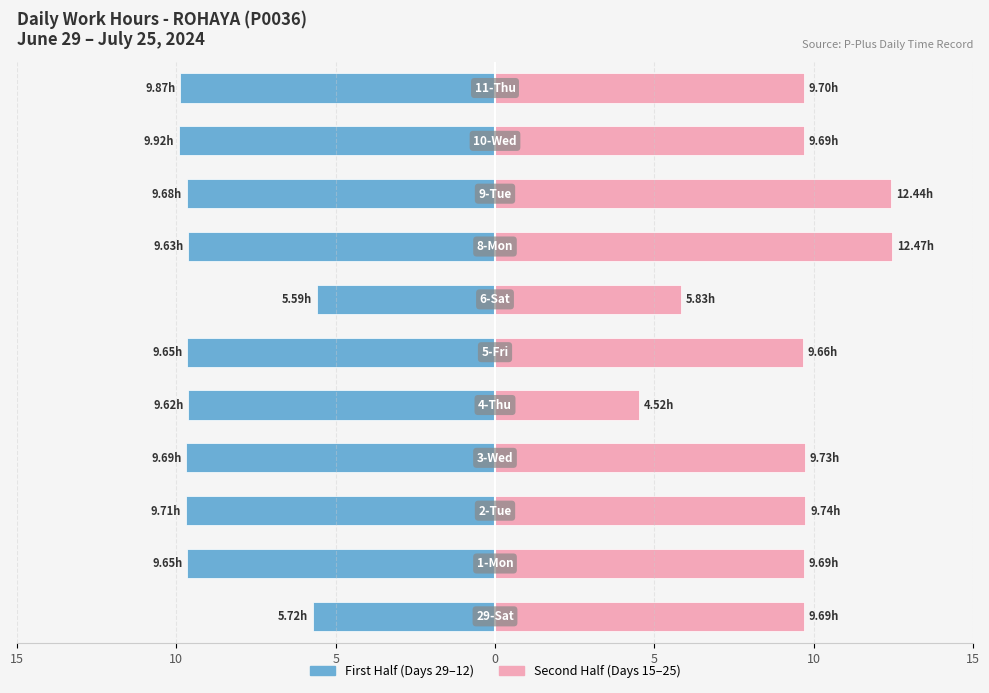

Reading left to right, extract all data points from this chart.

First Half (Days 29–12): -5.7	-9.7	-9.7	-9.7	-9.6	-9.7	-5.6	-9.6	-9.7	-9.9	-9.9
Second Half (Days 15–25): 9.7	9.7	9.7	9.7	4.5	9.7	5.8	12.5	12.4	9.7	9.7